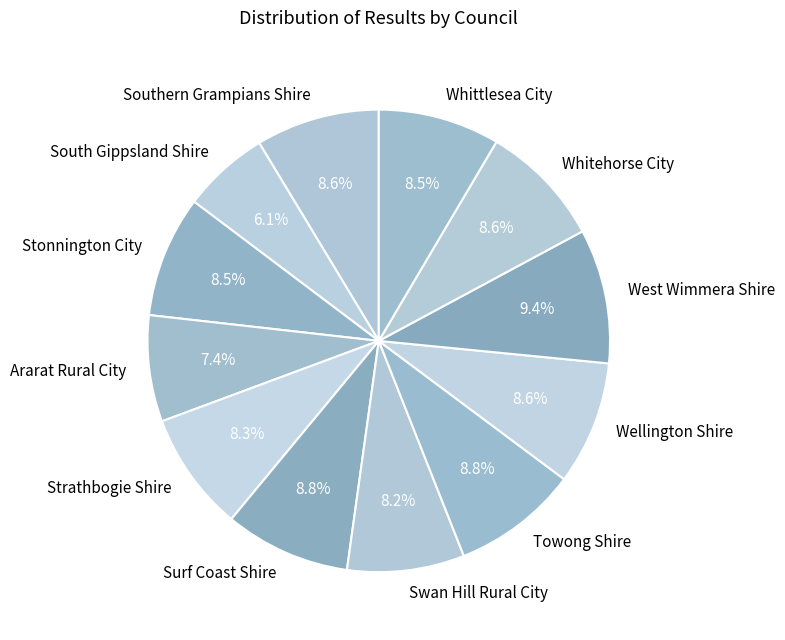

How many segments does this pie chart have?

12